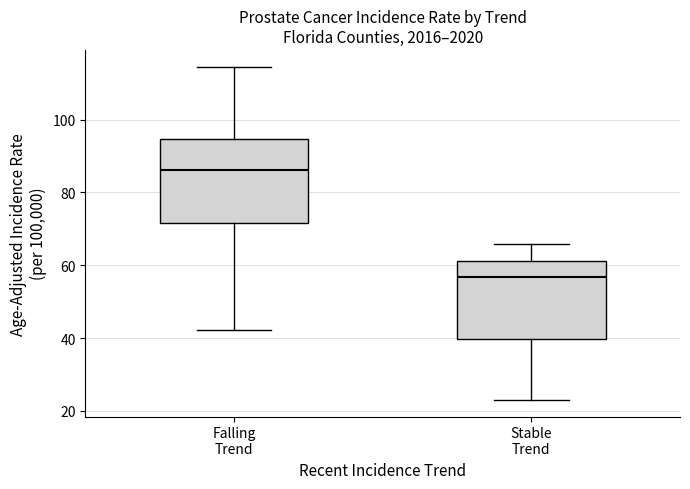

Reading left to right, transcribe this box plot: for each box, give where its median line is, the range the box spans, and where its two whiskers end, as read against the y-axis. The values are not printed on the chart, so give them approximately, as read against the axis.

Falling Trend: median 86, box 72 to 94, whiskers 42 to 114
Stable Trend: median 56, box 40 to 62, whiskers 24 to 66